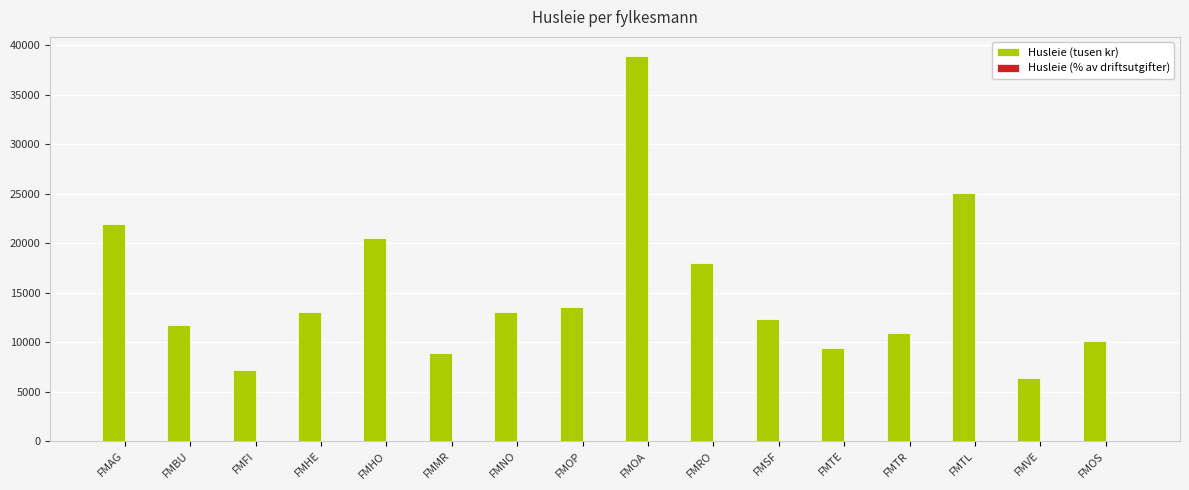

Which series has the largest total across all categories?

Husleie (tusen kr)